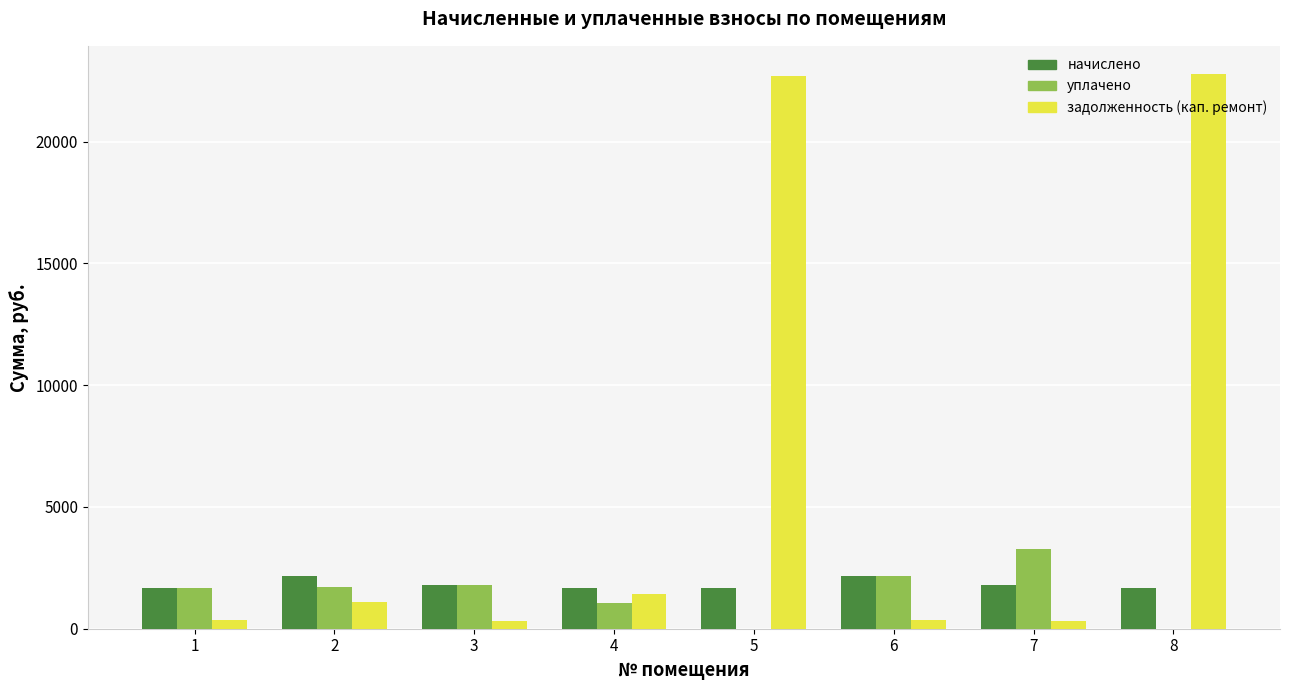

At which label does уплачено first exceed 1723?

2